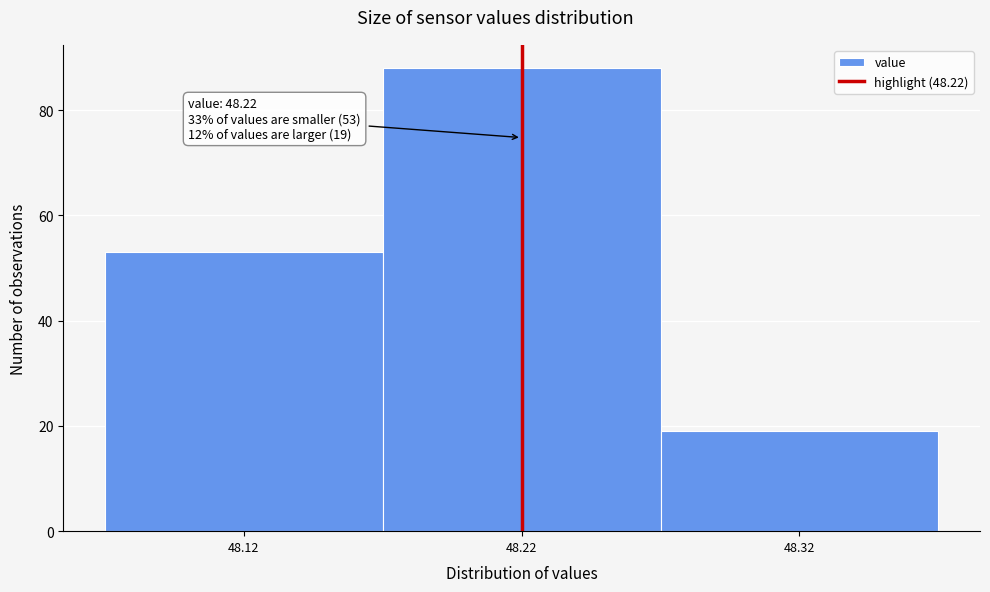

Which range on the x-axis has the tallest bar?

48.17 to 48.27